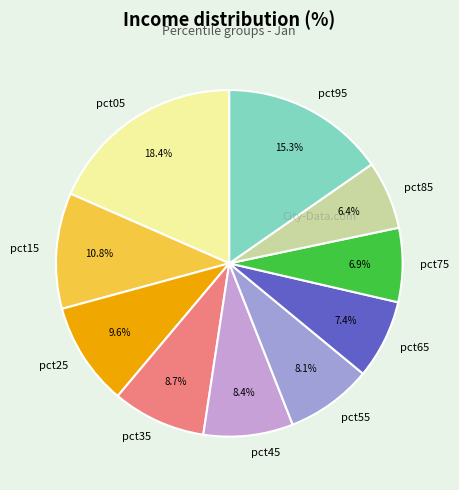

How many segments does this pie chart have?

10